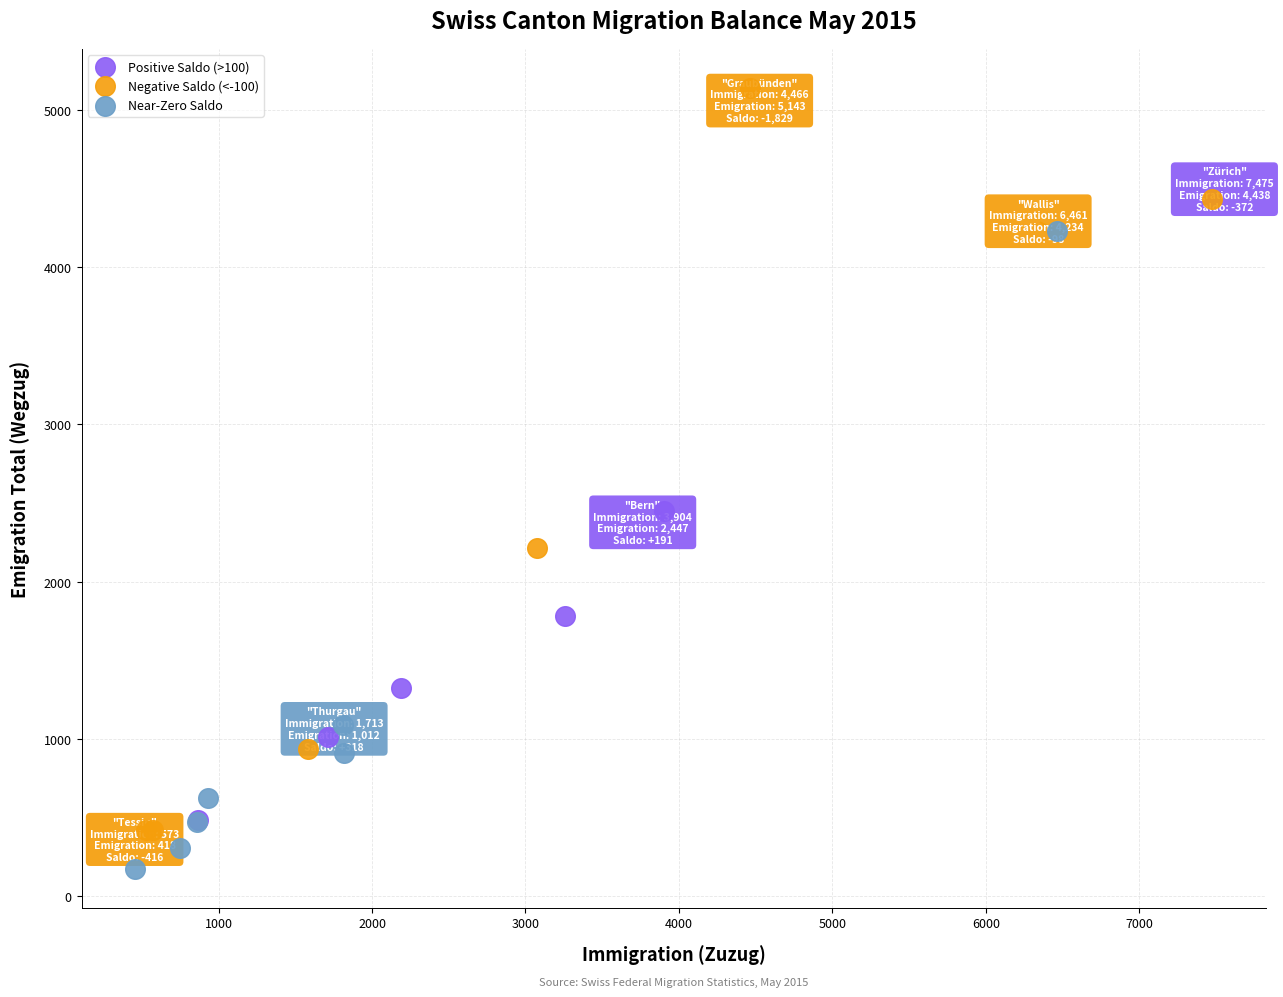

Which series has the largest Y range (max minus min)?

Negative Saldo (<-100)